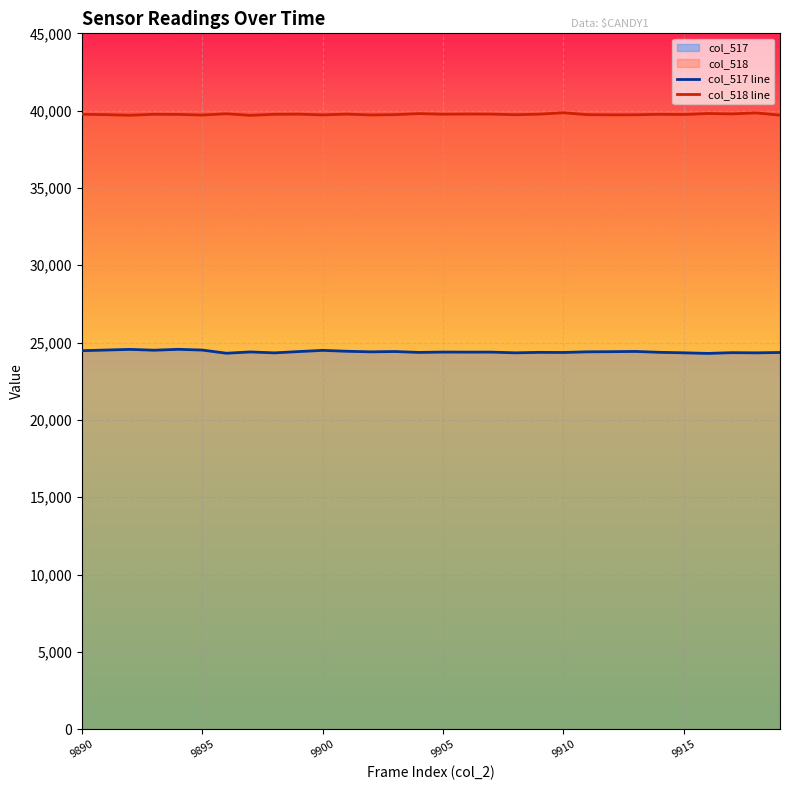

Reading left to right, list all the values displayed in this chart.

col_517 line: 24475	24517	24560	24505	24564	24516	24311	24394	24334	24418	24496	24438	24401	24421	24364	24386	24382	24383	24337	24367	24360	24401	24411	24427	24369	24338	24299	24348	24336	24360
col_518 line: 39763	39741	39702	39765	39757	39715	39798	39696	39765	39773	39725	39776	39721	39741	39808	39769	39781	39776	39736	39771	39862	39740	39728	39732	39762	39749	39814	39788	39853	39710